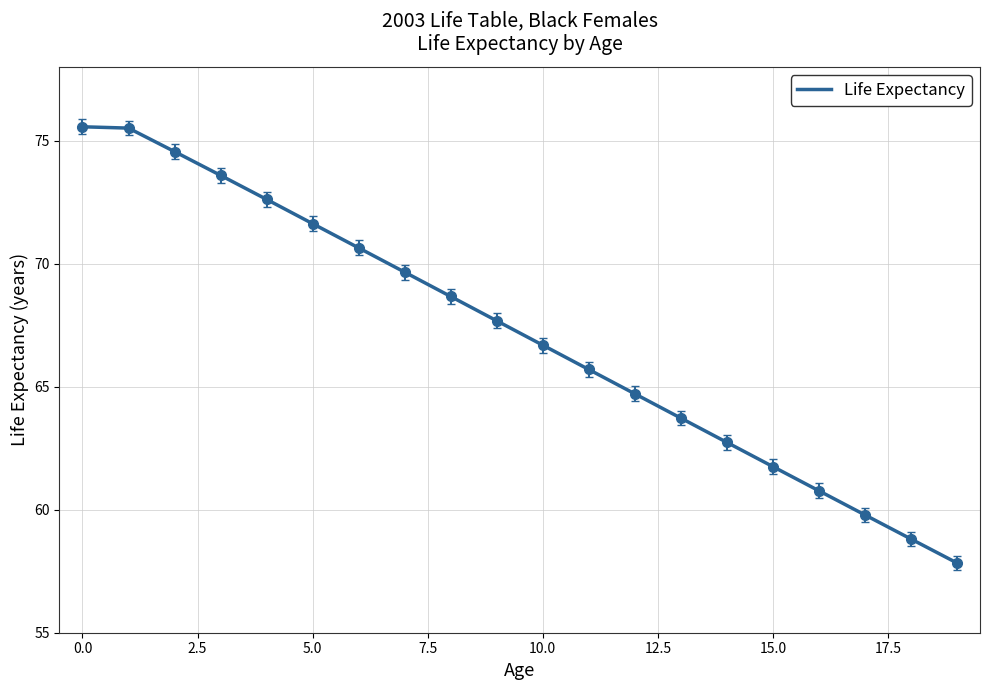

What is the greatest value displayed?

75.6